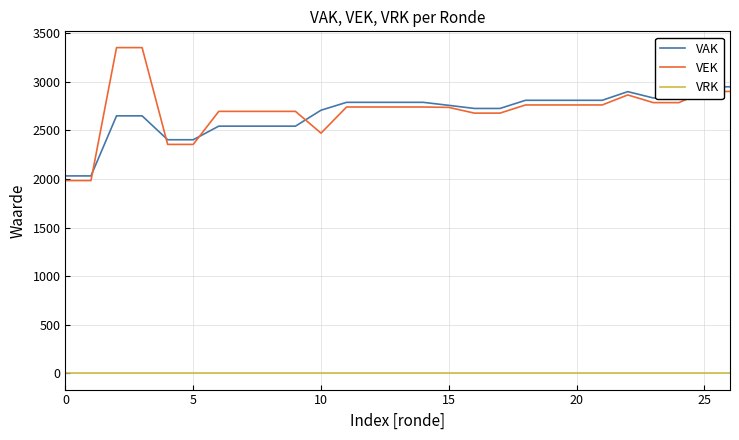

True or false: VEK and VRK intersect in this chart.

False